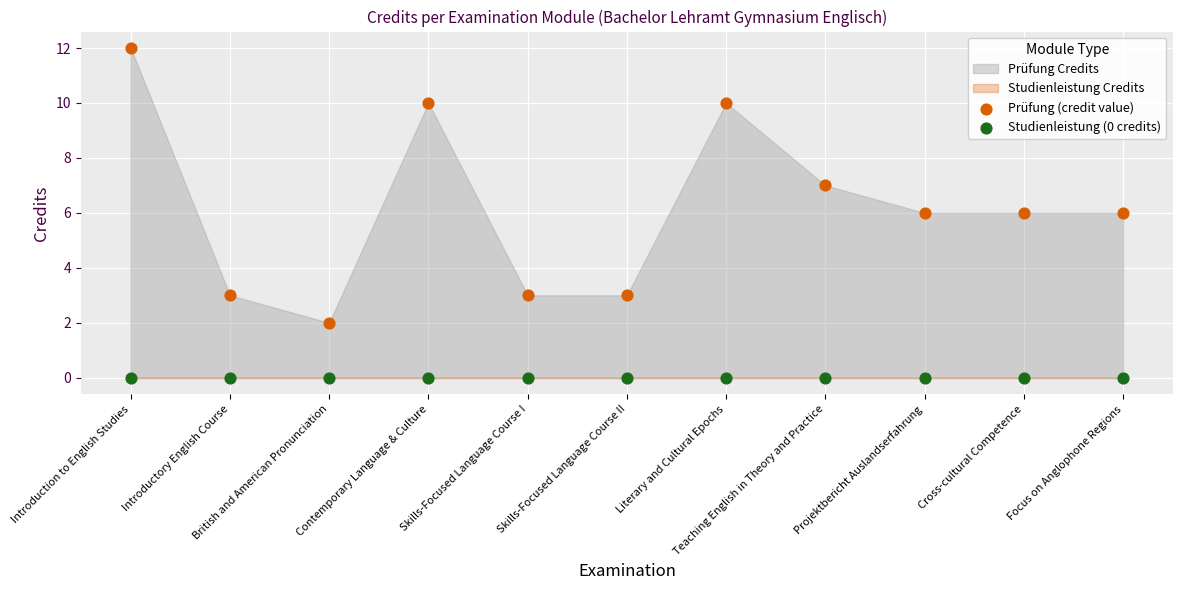

Which series reaches the maximum Y coordinate?

Prüfung (credit value)